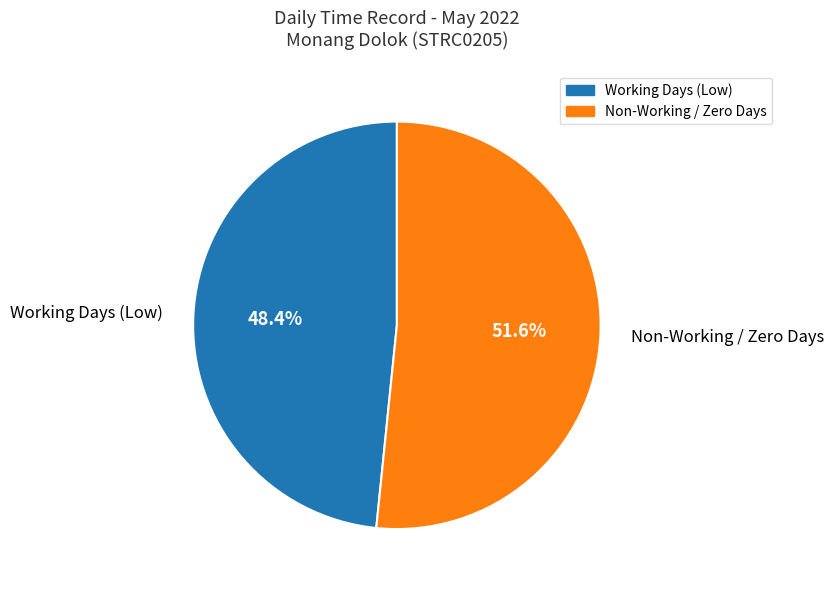

Is there any slice that represents more than half of the pie?

Yes